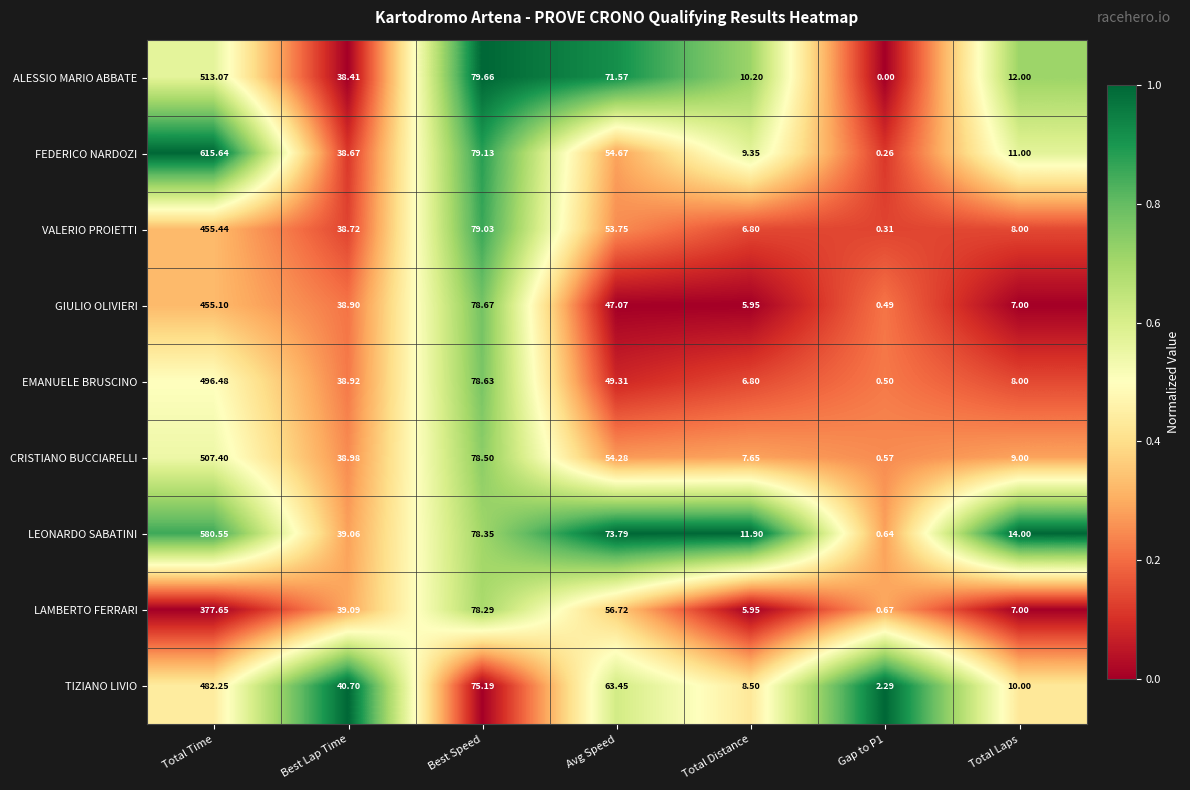

At which label does TIZIANO LIVIO first exceed 40?

Total Time